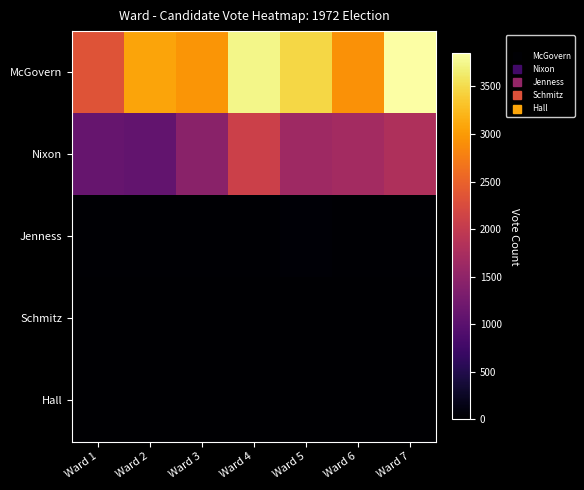

At how many categories does at least one series exceed 698?

7